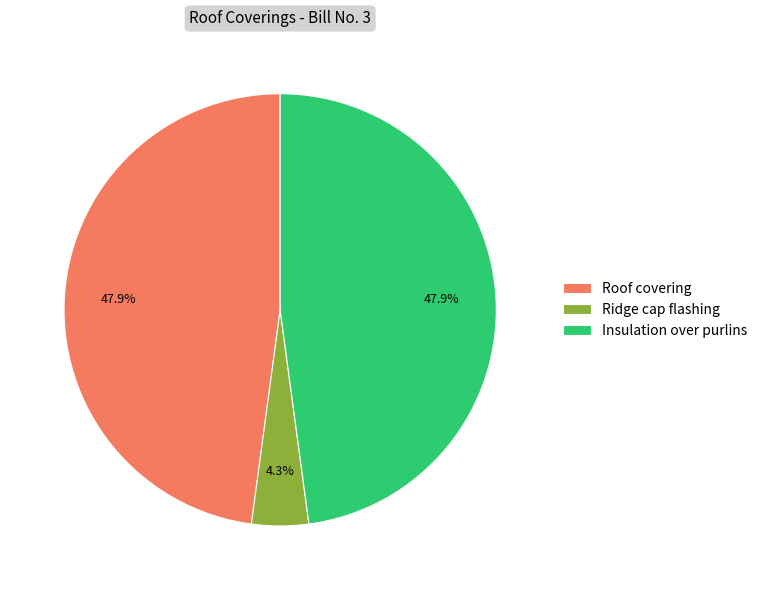

To the nearest percent, what is the difference between the largest and smallest slice percentages?

44%